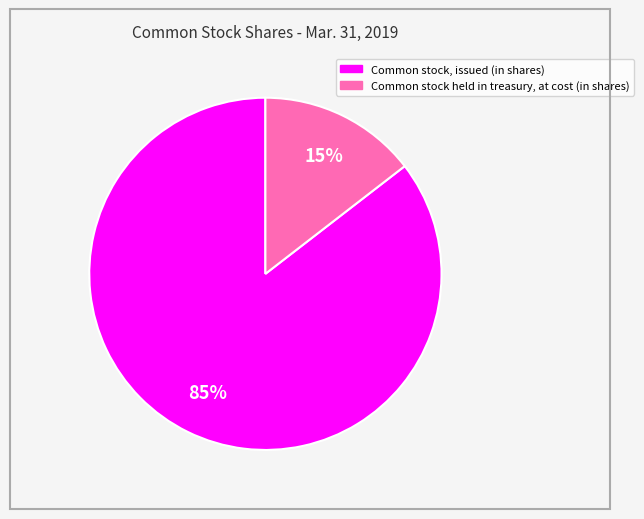

True or false: Common stock held in treasury, at cost (in shares) accounts for 20% of the total.

False